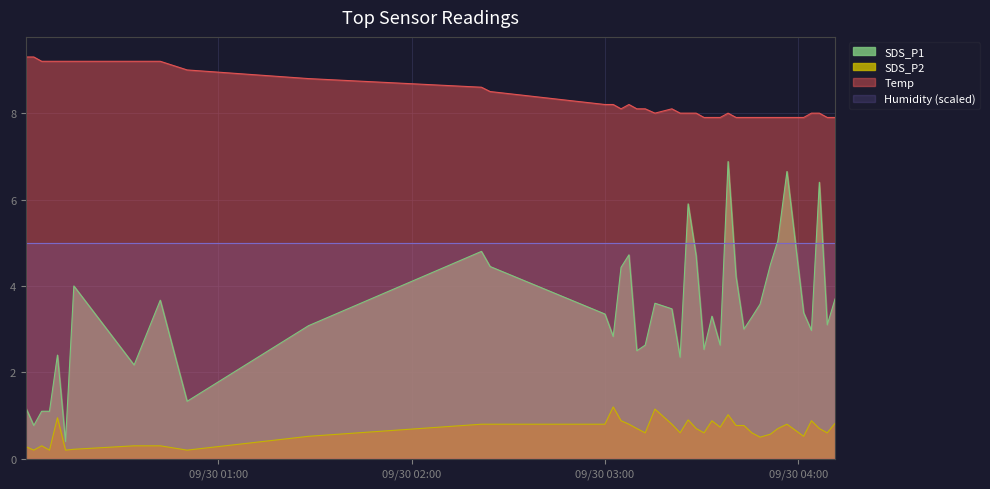

Does the chart have visible grid lines?

Yes